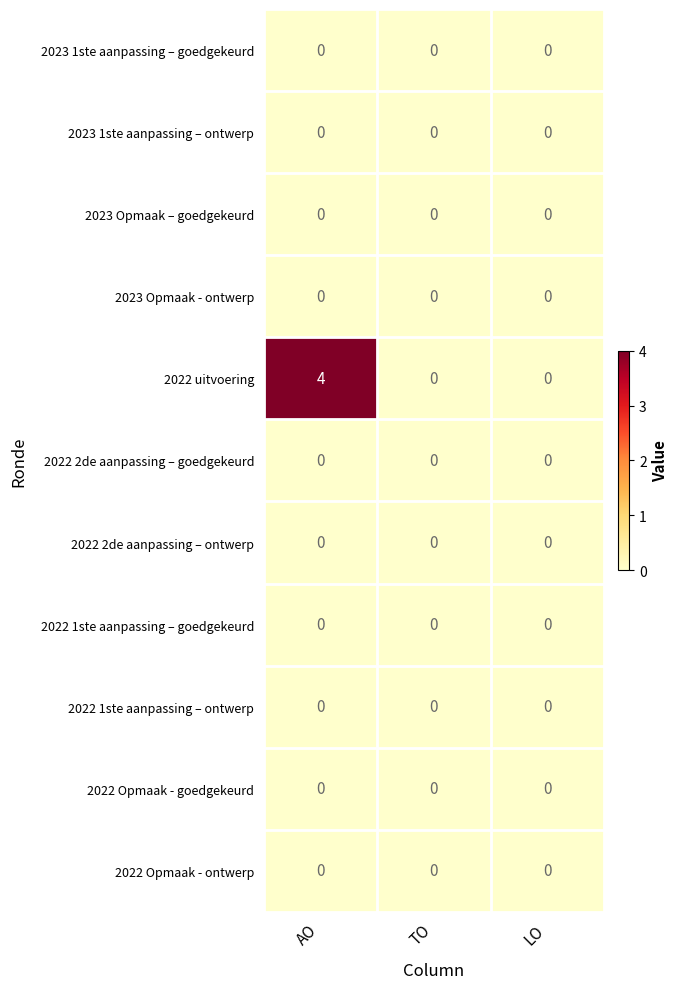

The value of 2022 1ste aanpassing – goedgekeurd at TO is 0. True or false?

True